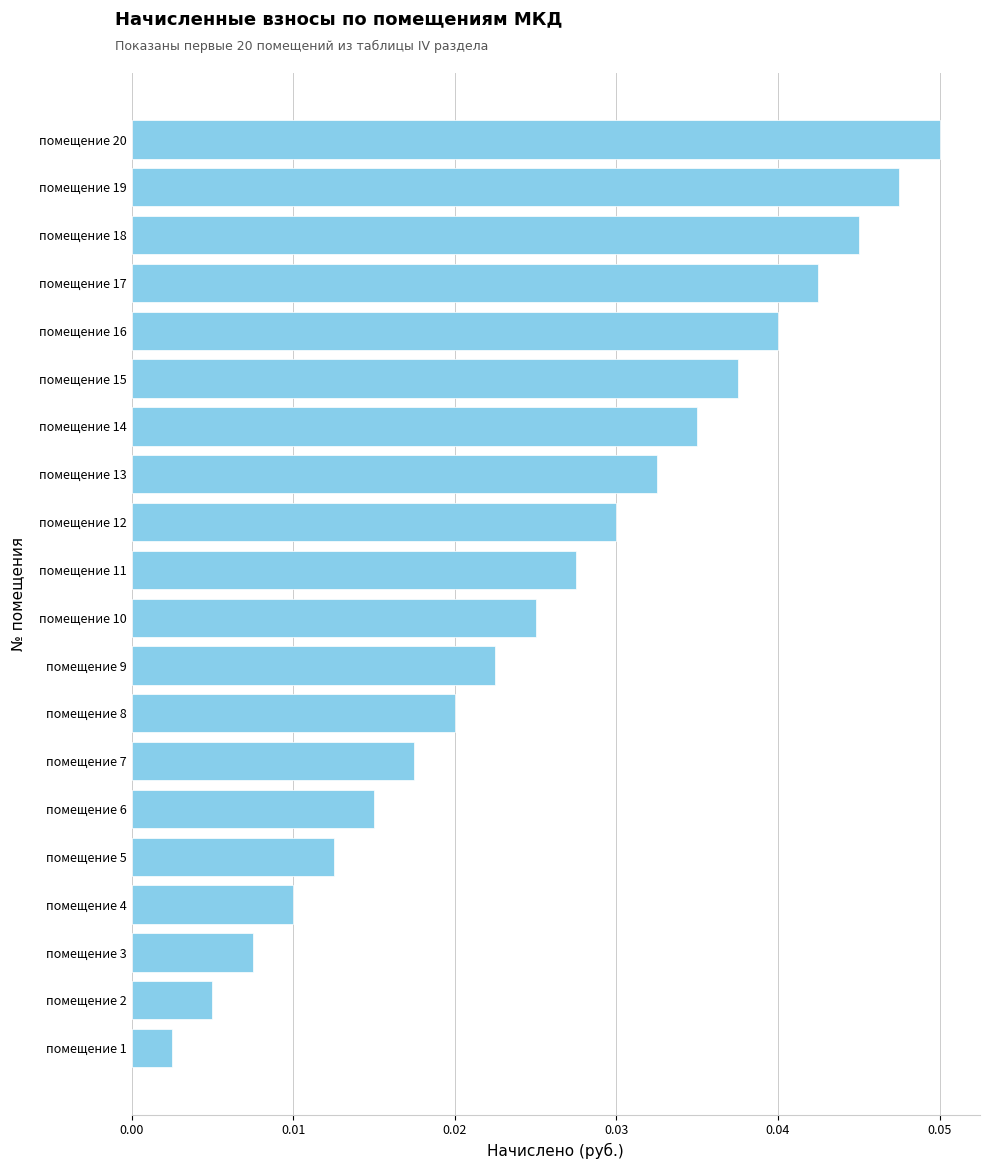

Where is the data nearest to the value 0?

помещение 1